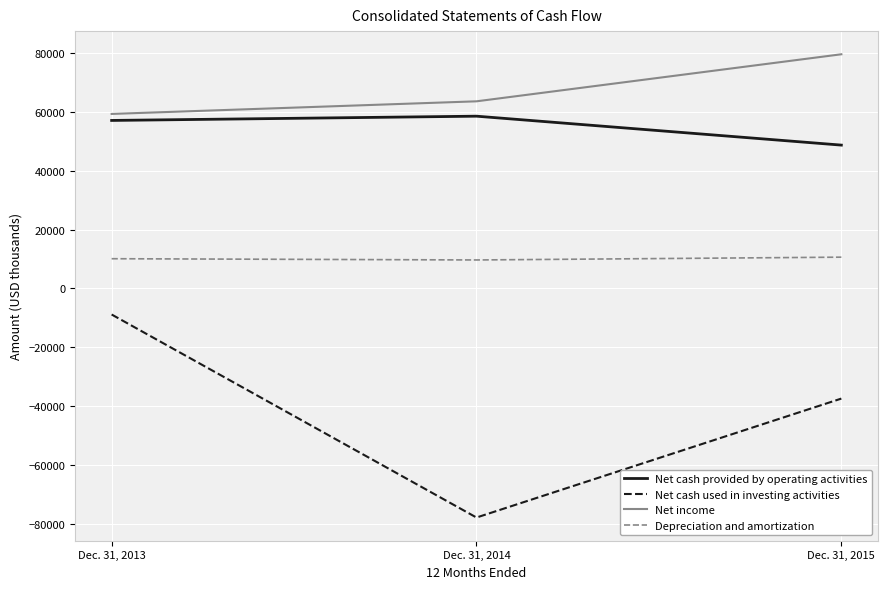

Which series has the largest total across all categories?

Net income